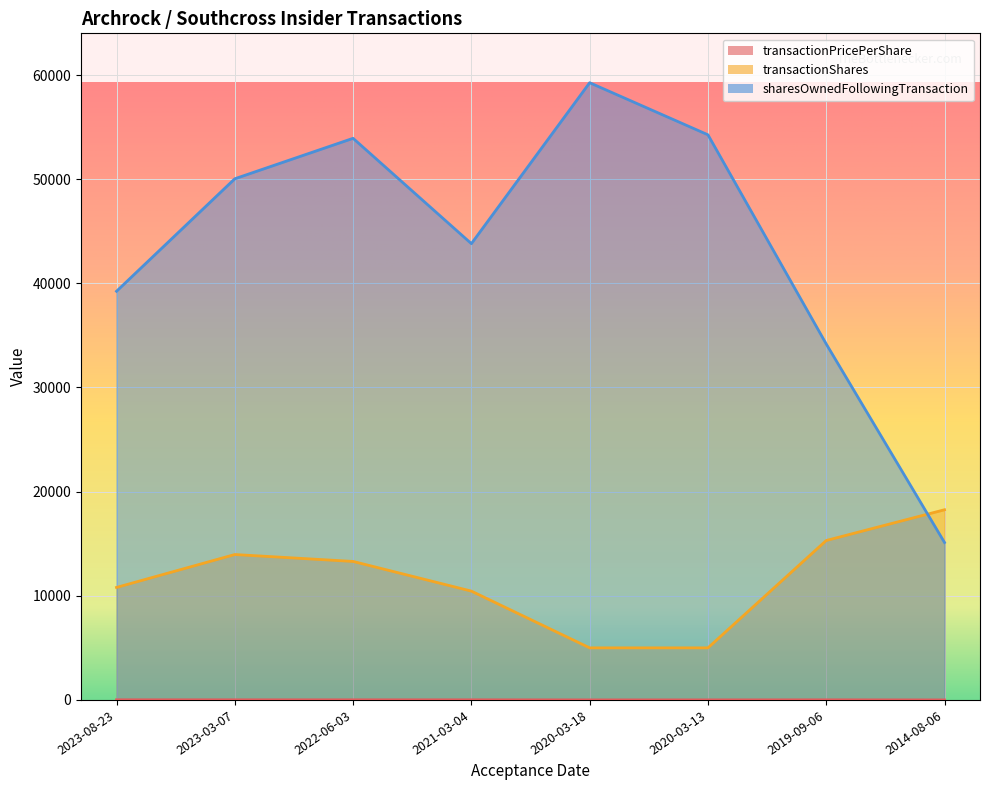

How many values in the transactionPricePerShare series exceed 10?

5